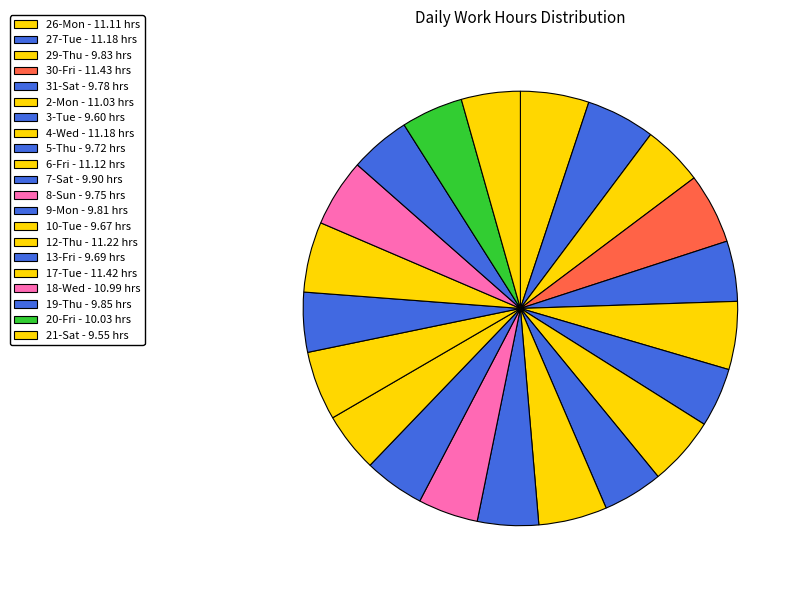

Does any single category account for the majority?

No